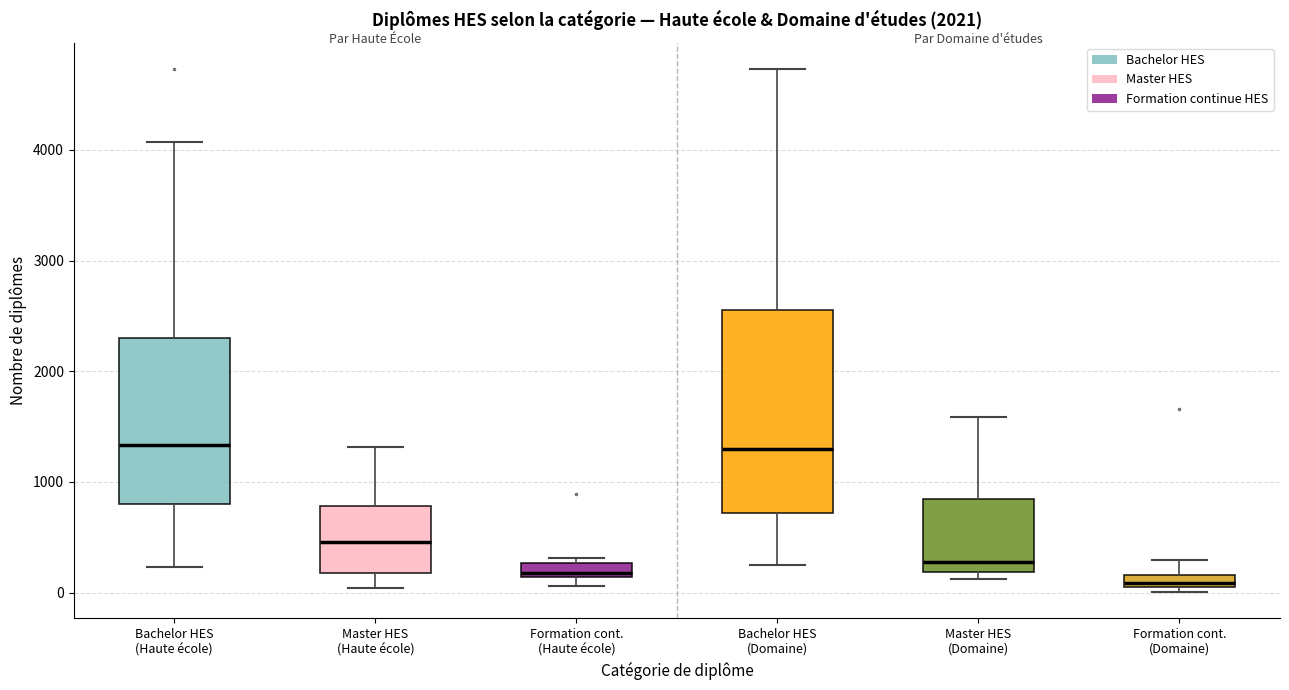

Comparing the boxes themselves (not the whiskers), which one is the tallest?

Bachelor HES (Domaine)